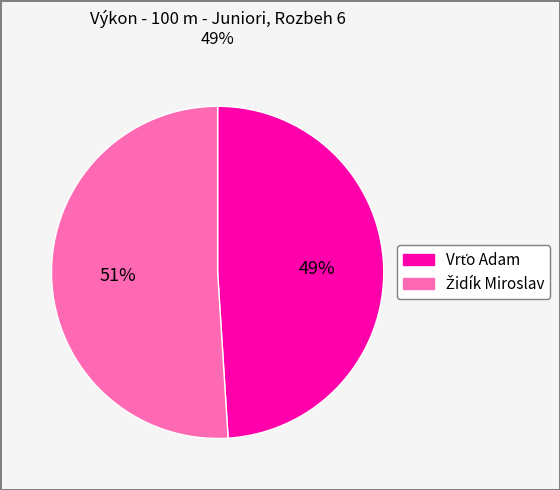

To the nearest percent, what is the average slice percentage?

50%